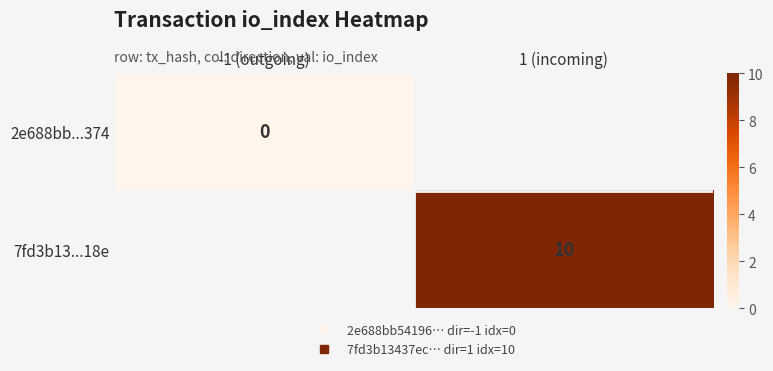

Rank the series at 1 (incoming) from highest to lowest value.

7fd3b13...18e, 2e688bb...374